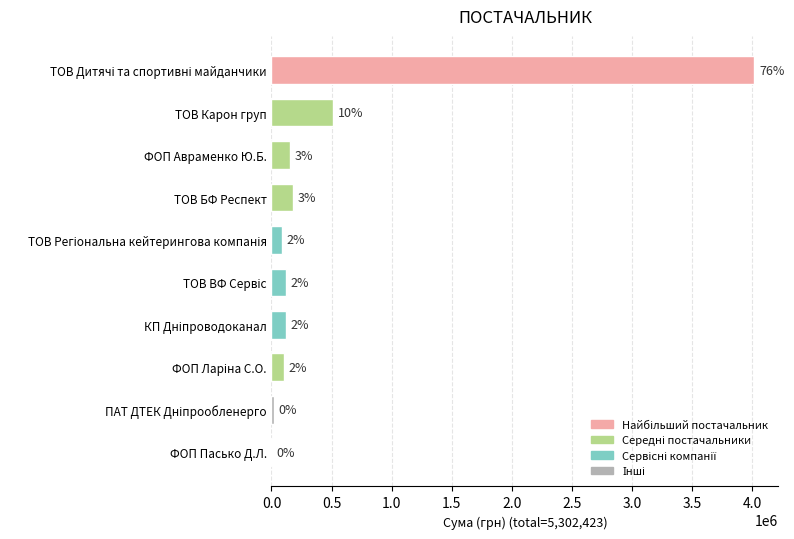

Are the bars horizontal?

Yes